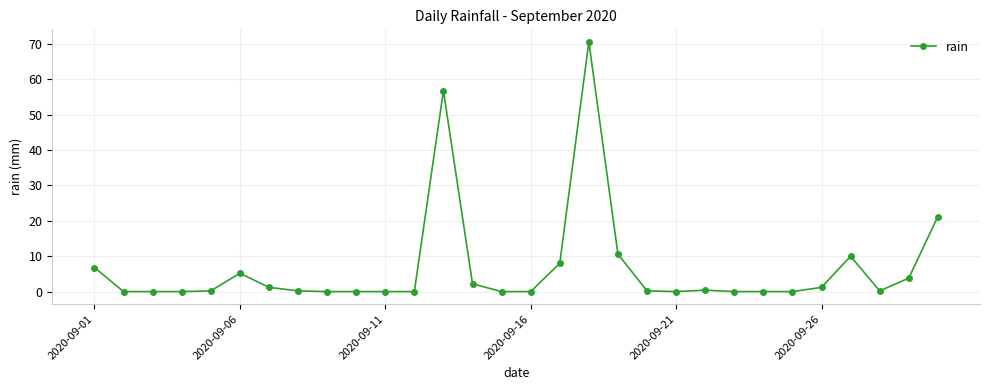

True or false: the data has more than 1 interior local peaks.

True